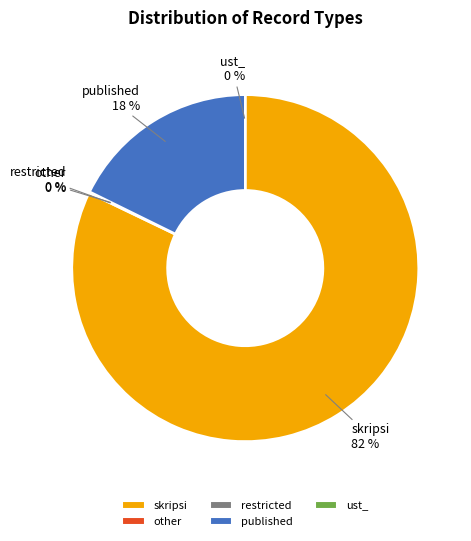

What percentage is the published slice, to the nearest percent?

18%